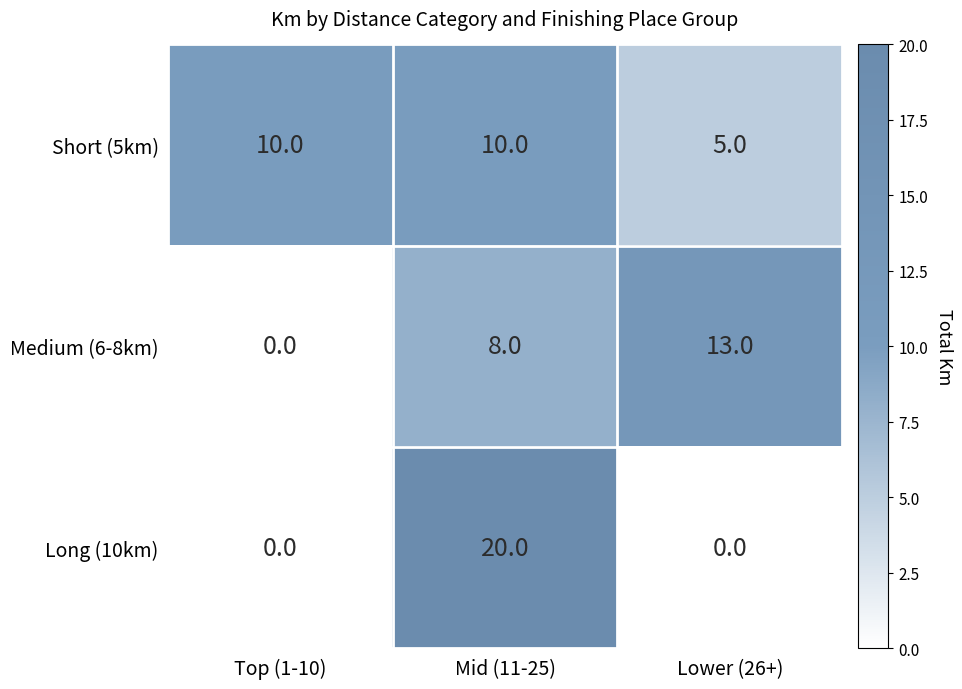

At which label is Short (5km) closest to 7?

Lower (26+)